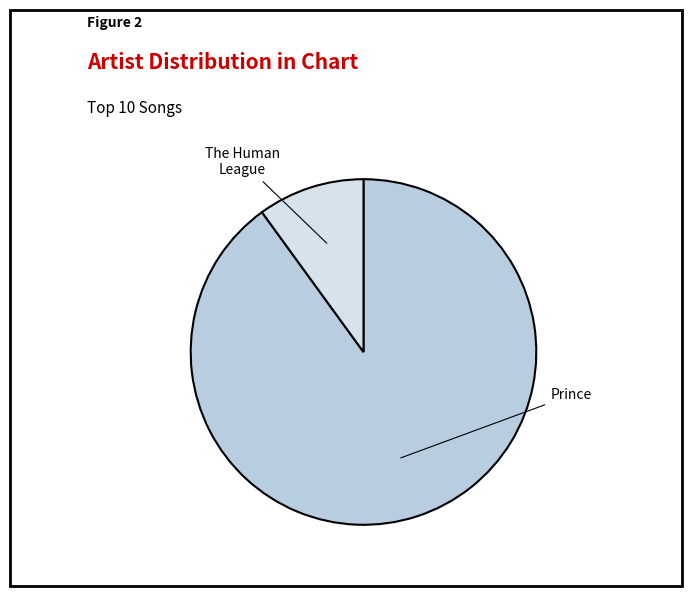

Does any single category account for the majority?

Yes